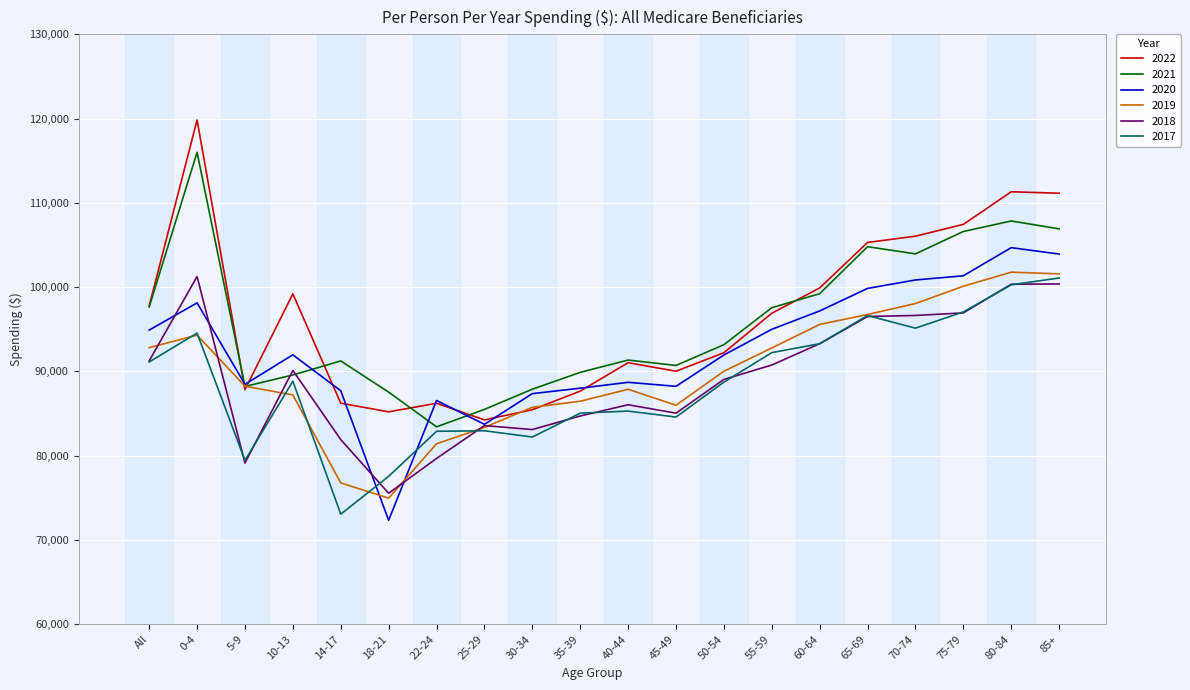

Which category has the lowest value in the 2019 series?

18-21